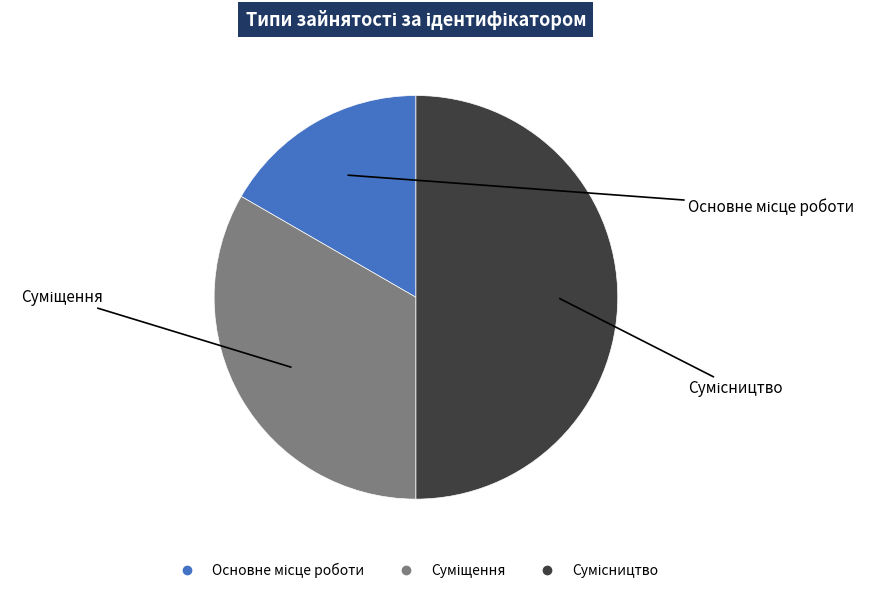

How many segments does this pie chart have?

3